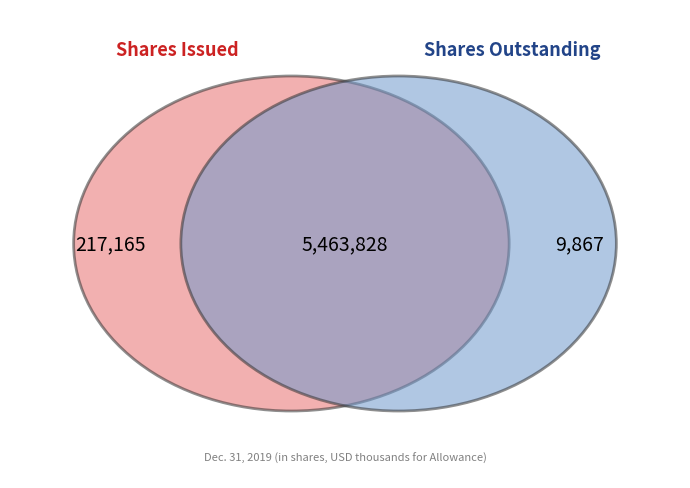

Does Allowance for Loan Losses account for over 50% of the chart?

No